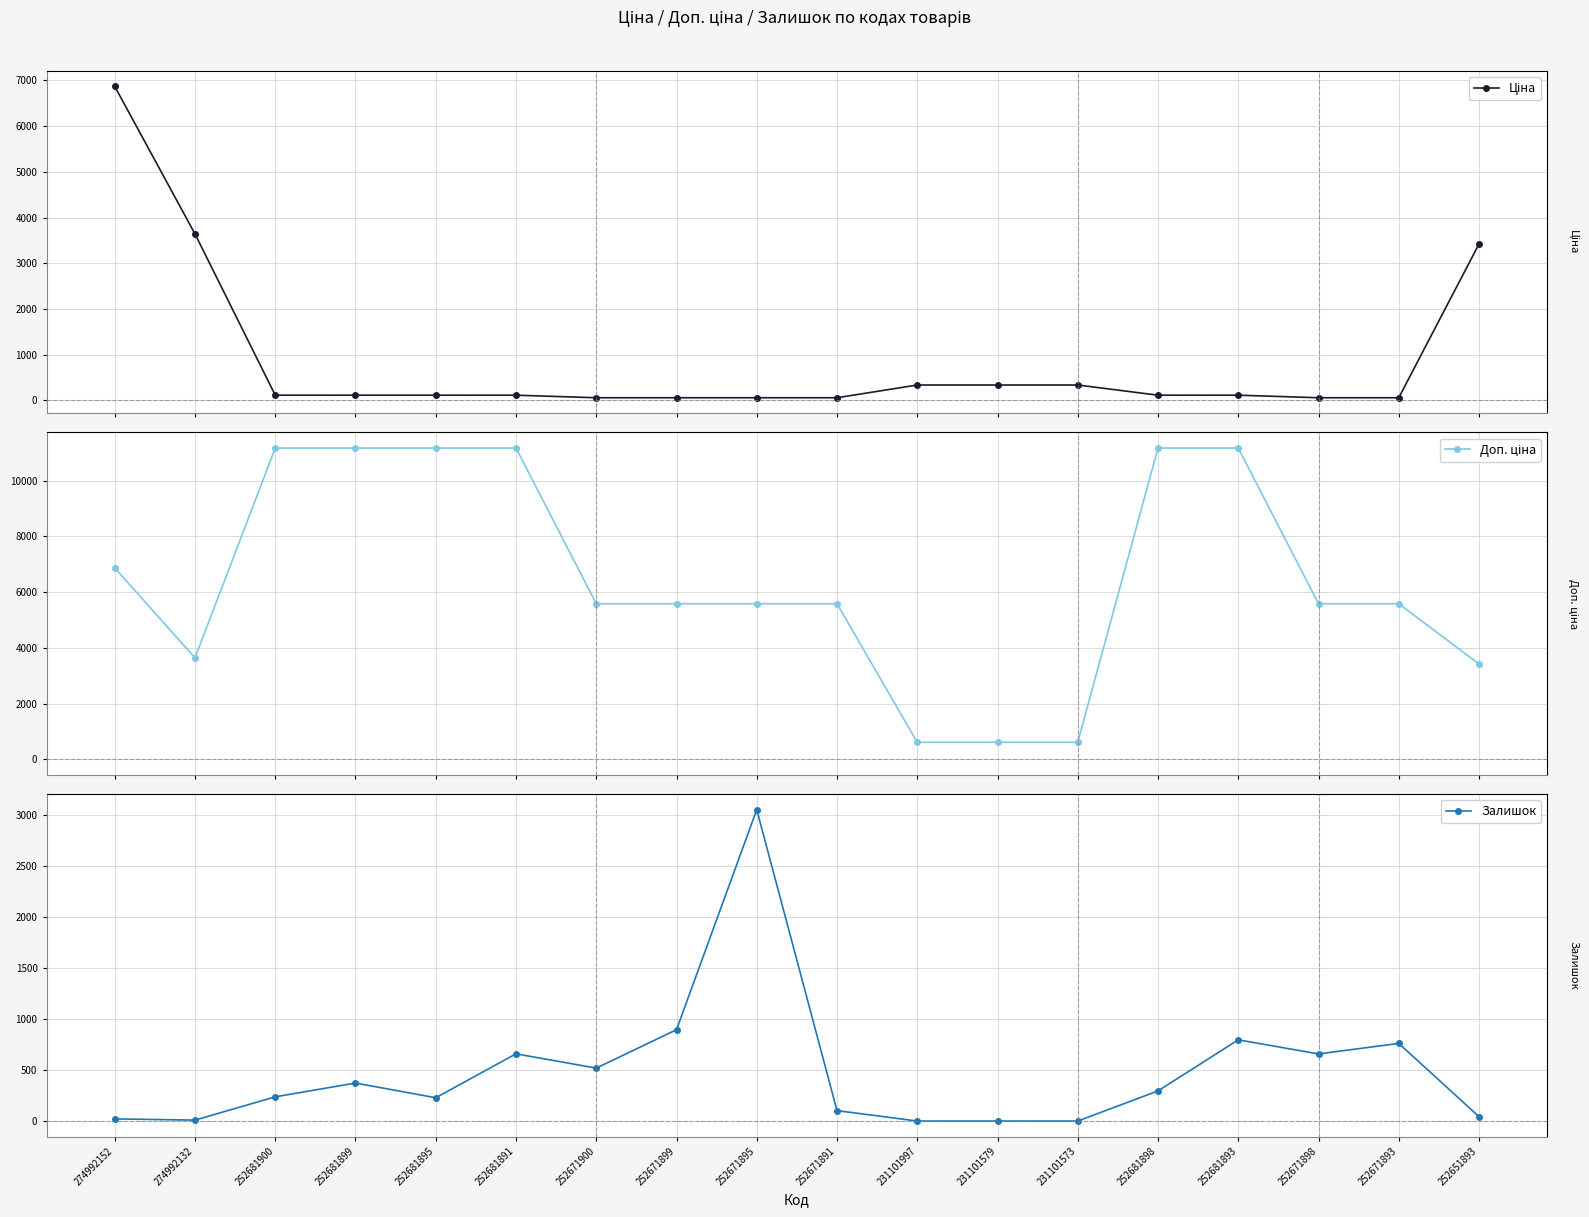

What is the difference between the maximum and minimum values in the Ціна series?

6813.6